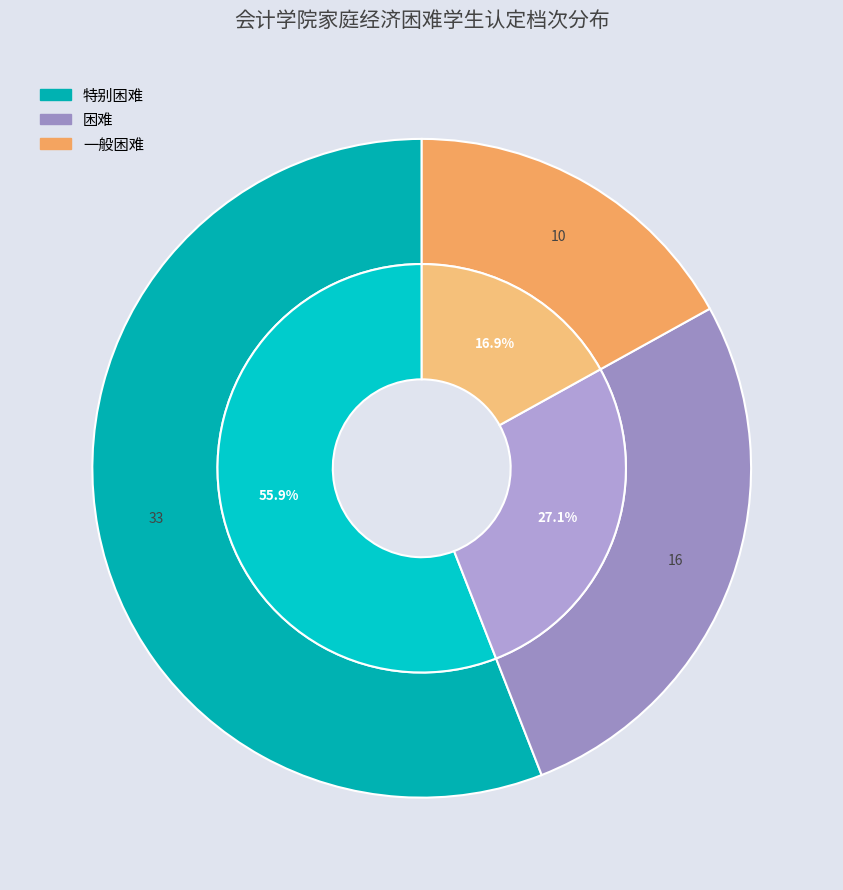

To the nearest percent, what is the combined percentage of 一般困难 and 困难?

44%